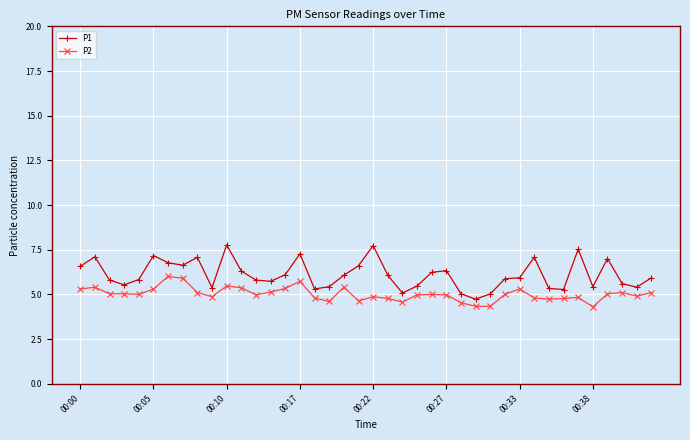

What is the greatest value displayed?

7.8